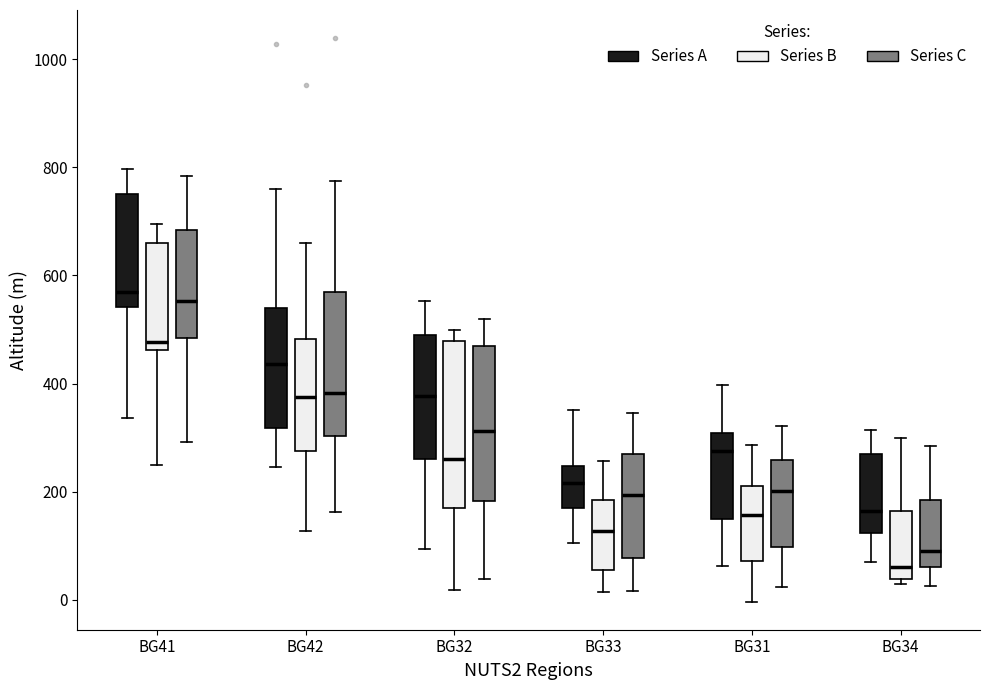

Reading left to right, read every box against the y-axis: the position of its median line, the range the box covers, and the ends of its whiskers. The values are not printed on the chart, so give them approximately, as read against the axis.

BG41 (Series A): median 560, box 540 to 760, whiskers 340 to 800
BG41 (Series B): median 480, box 460 to 660, whiskers 240 to 700
BG41 (Series C): median 560, box 480 to 680, whiskers 300 to 780
BG42 (Series A): median 440, box 320 to 540, whiskers 240 to 760
BG42 (Series B): median 380, box 280 to 480, whiskers 120 to 660
BG42 (Series C): median 380, box 300 to 560, whiskers 160 to 780
BG32 (Series A): median 380, box 260 to 500, whiskers 100 to 560
BG32 (Series B): median 260, box 160 to 480, whiskers 20 to 500
BG32 (Series C): median 320, box 180 to 460, whiskers 40 to 520
BG33 (Series A): median 220, box 160 to 240, whiskers 100 to 360
BG33 (Series B): median 120, box 60 to 180, whiskers 20 to 260
BG33 (Series C): median 200, box 80 to 280, whiskers 20 to 340
BG31 (Series A): median 280, box 140 to 300, whiskers 60 to 400
BG31 (Series B): median 160, box 80 to 220, whiskers 0 to 280
BG31 (Series C): median 200, box 100 to 260, whiskers 20 to 320
BG34 (Series A): median 160, box 120 to 260, whiskers 80 to 320
BG34 (Series B): median 60, box 40 to 160, whiskers 20 to 300
BG34 (Series C): median 100, box 60 to 180, whiskers 20 to 280